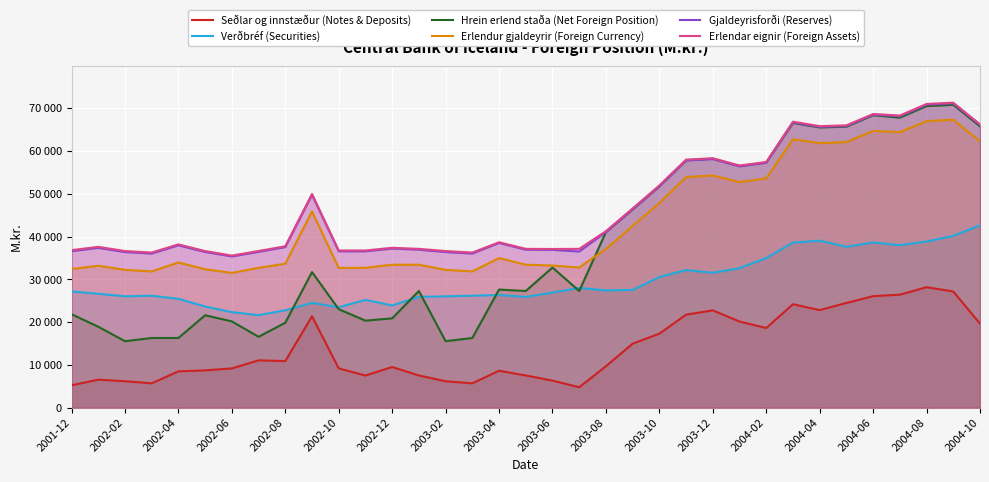

True or false: Gjaldeyrisforði (Reserves) has a value of 72092 at 2003-08.

False